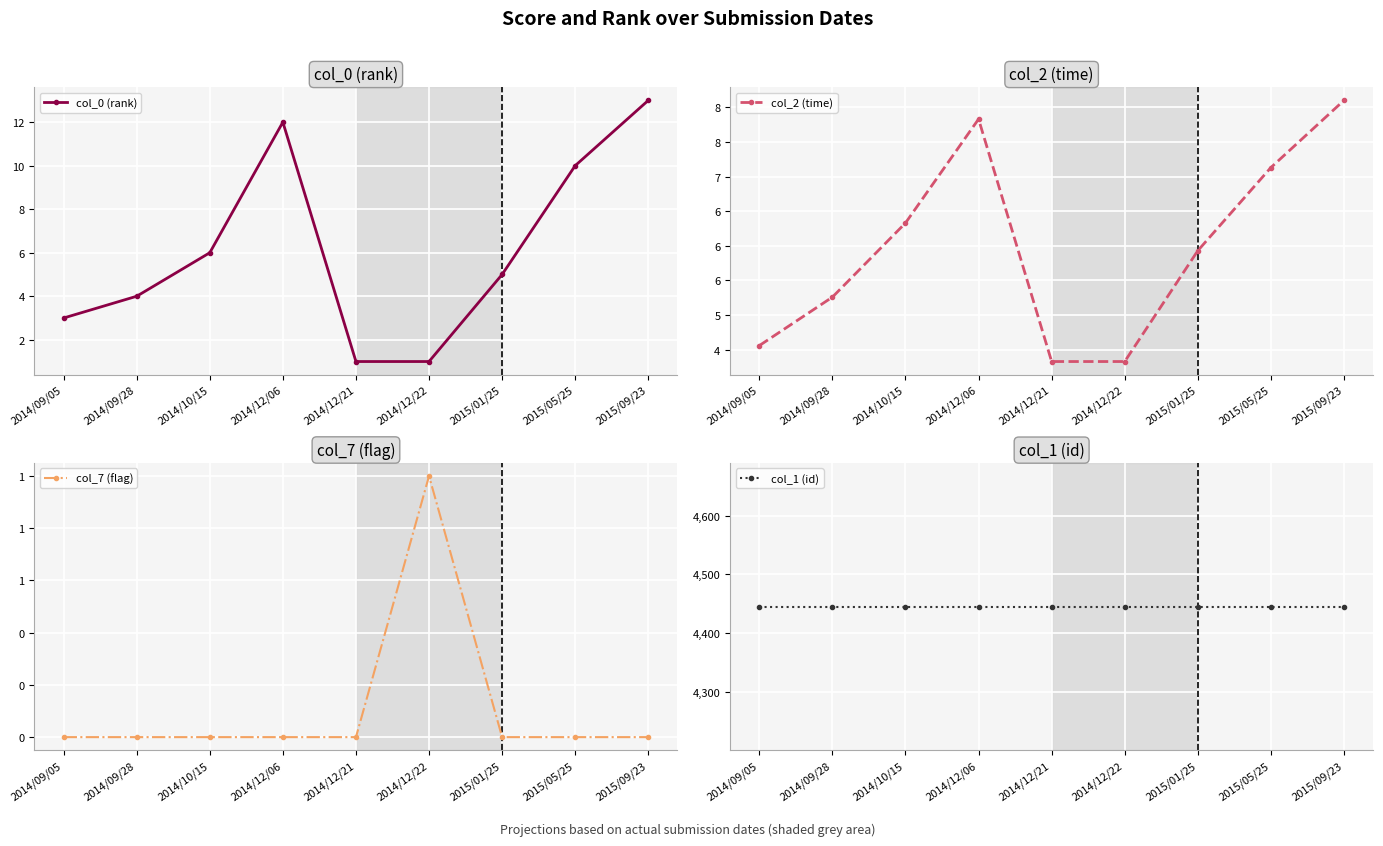

At 2014/09/28, list the series in order from largest to smallest.

col_1 (id), col_2 (time), col_0 (rank), col_7 (flag)